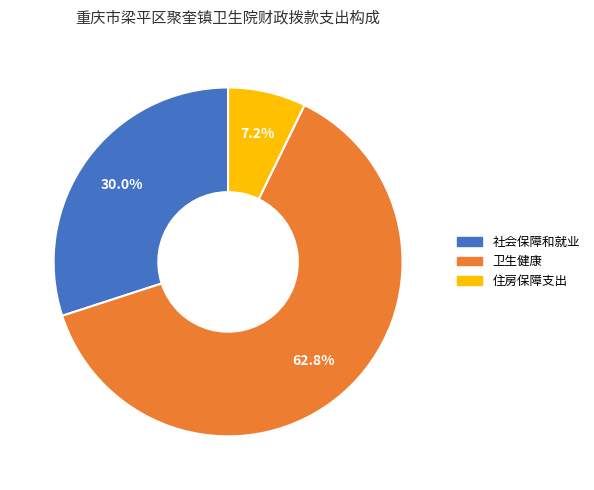

What is the ratio of the value at 社会保障和就业 to the value at 卫生健康?

0.5